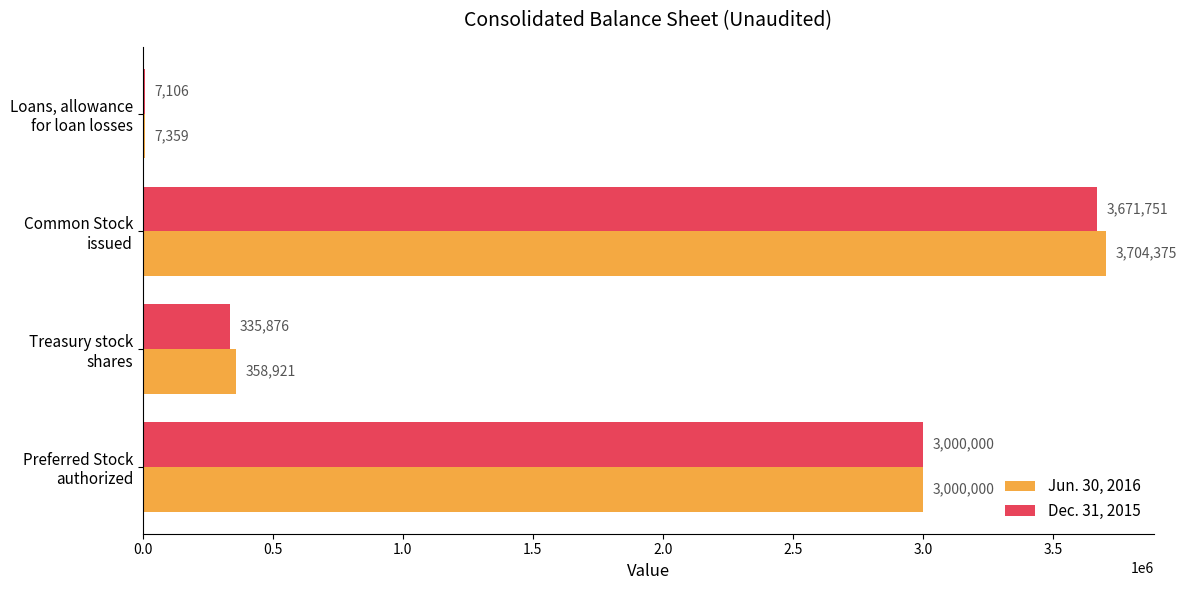

What is the sum of all Jun. 30, 2016 values?

7070655